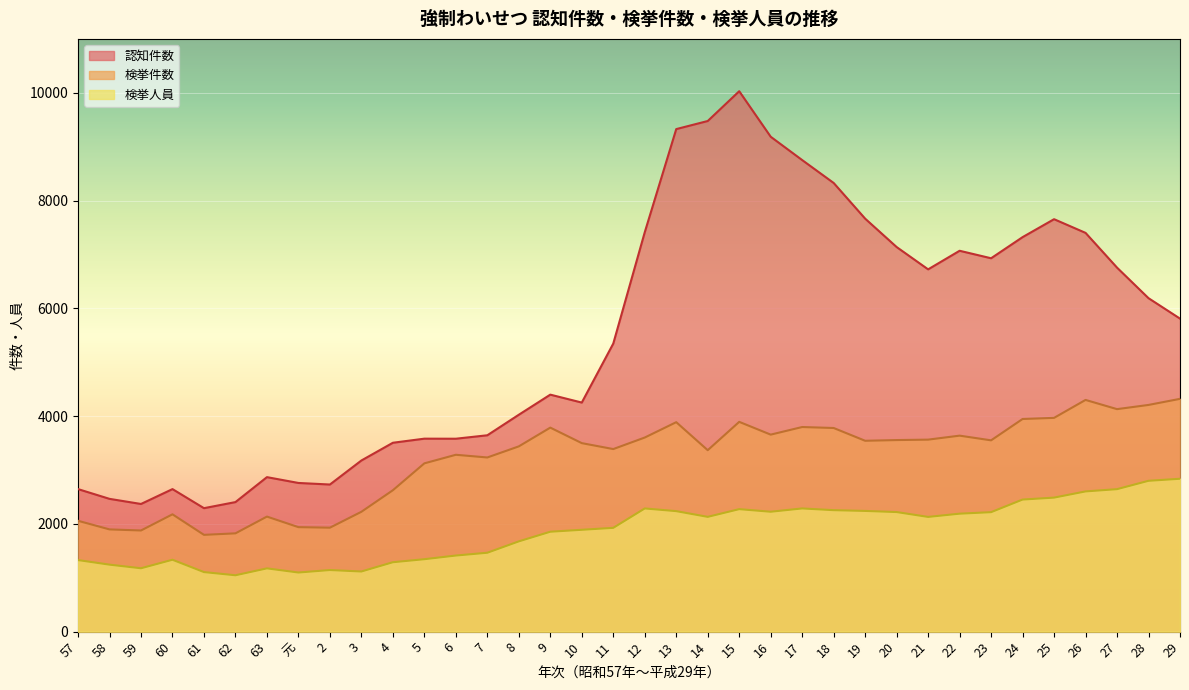

True or false: 認知件数 and 検挙件数 cross at least once.

False